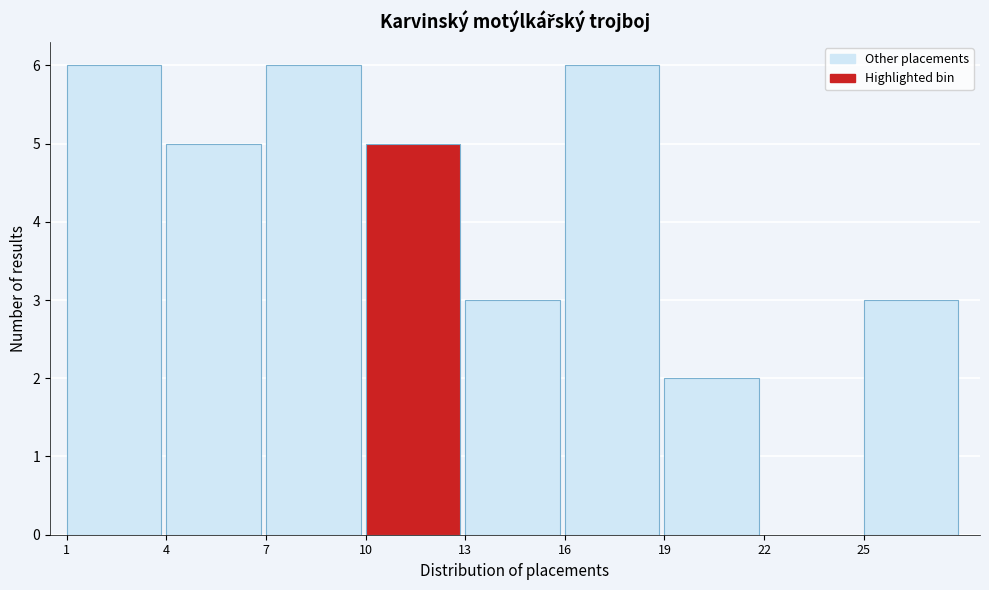

Reading left to right, list every bar in this chart as the range it spans on the x-axis followed by its height. The values are not printed on the chart, so give them approximately, as read against the axis.

1 to 4: 6
4 to 7: 5
7 to 10: 6
10 to 13: 5
13 to 16: 3
16 to 19: 6
19 to 22: 2
22 to 25: 0
25 to 28: 3